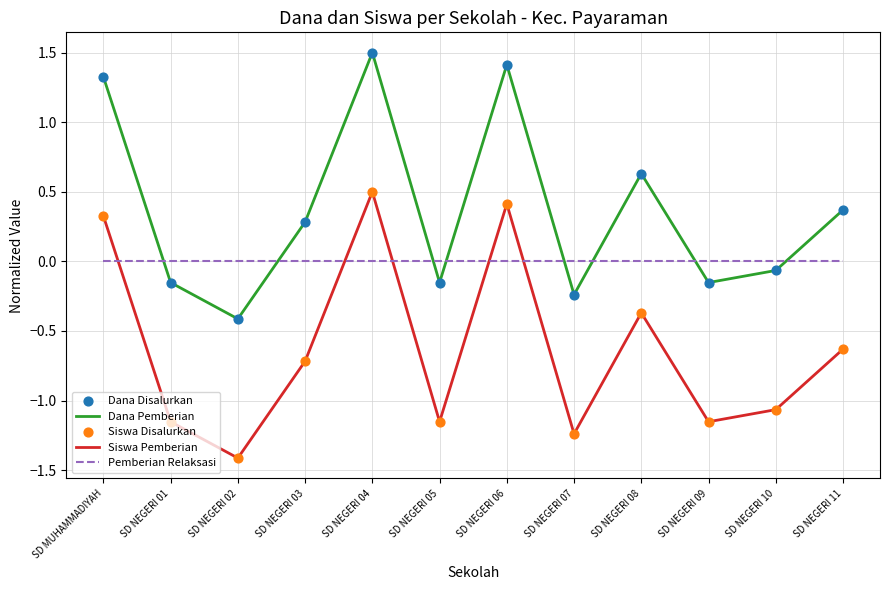

What is the spread (max minus min) of values at SD NEGERI 05?

1.2